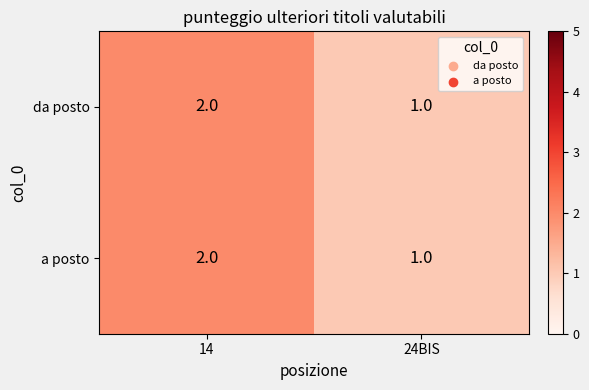

Reading right to left, what are all the values shown in this chart?

da posto: 1	2
a posto: 1	2